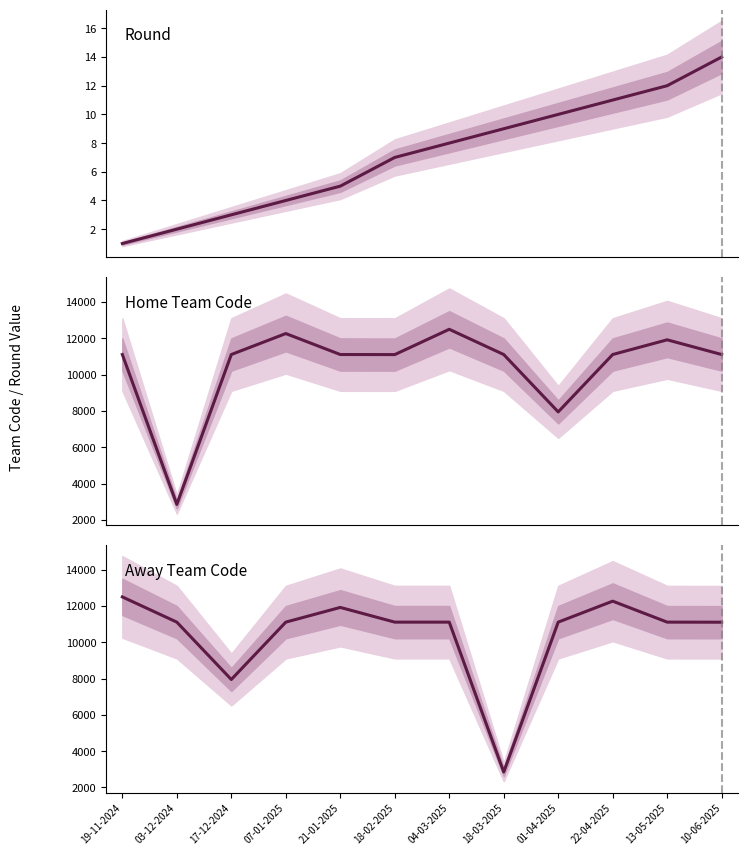

List the labels in order of Home Team Code value, smallest first.

03-12-2024, 01-04-2025, 18-02-2025, 19-11-2024, 17-12-2024, 21-01-2025, 18-03-2025, 22-04-2025, 10-06-2025, 13-05-2025, 07-01-2025, 04-03-2025